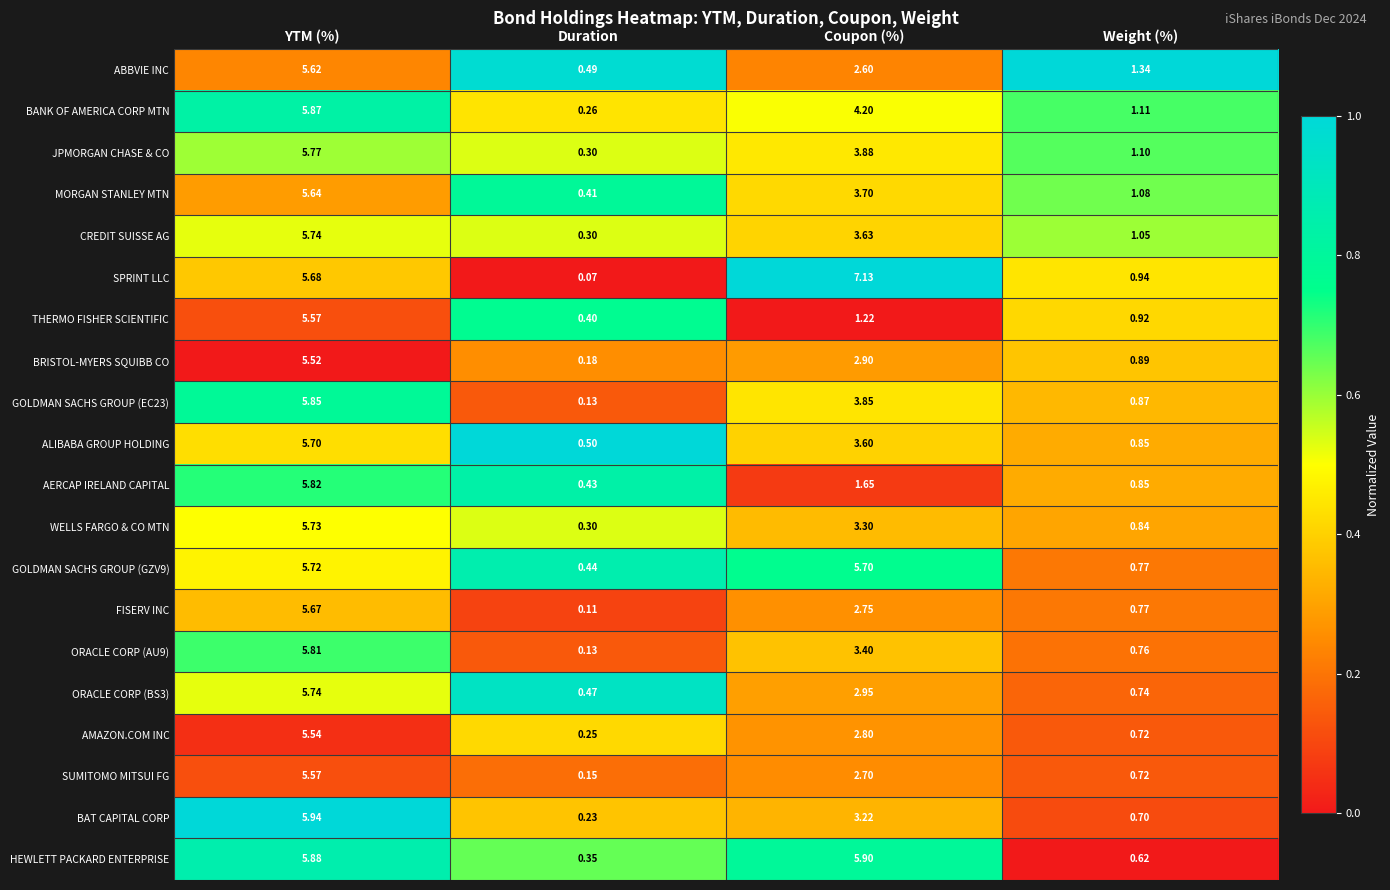

Between Duration and Weight (%), which series saw the biggest shift?

SPRINT LLC